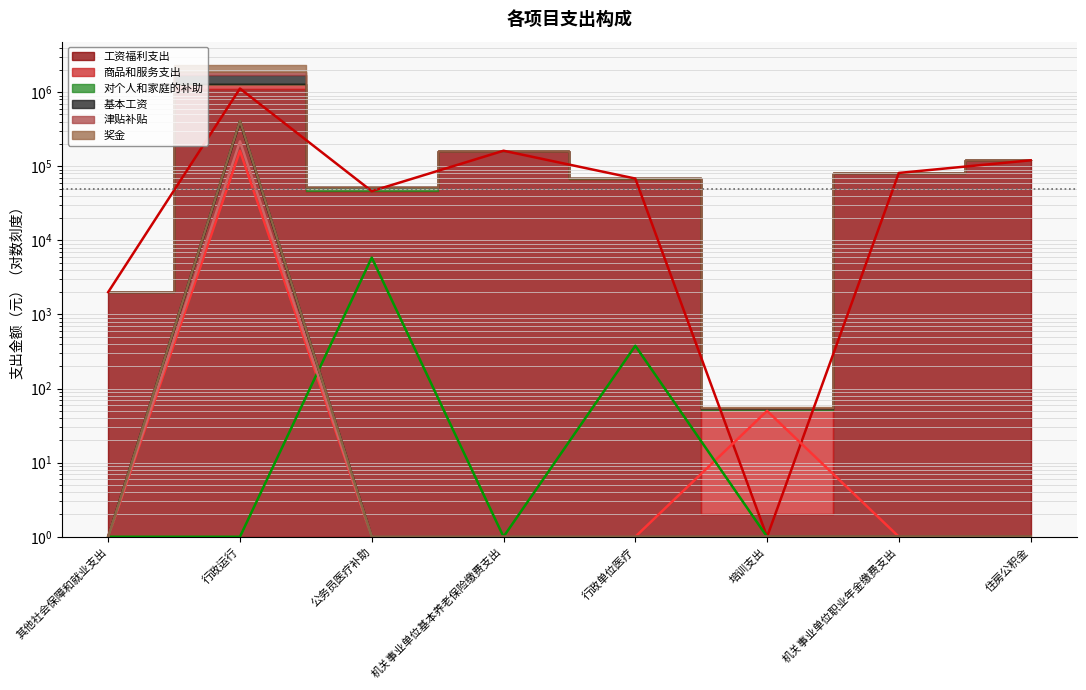

True or false: 工资福利支出 has a value of 134657.3 at 机关事业单位职业年金缴费支出.

False